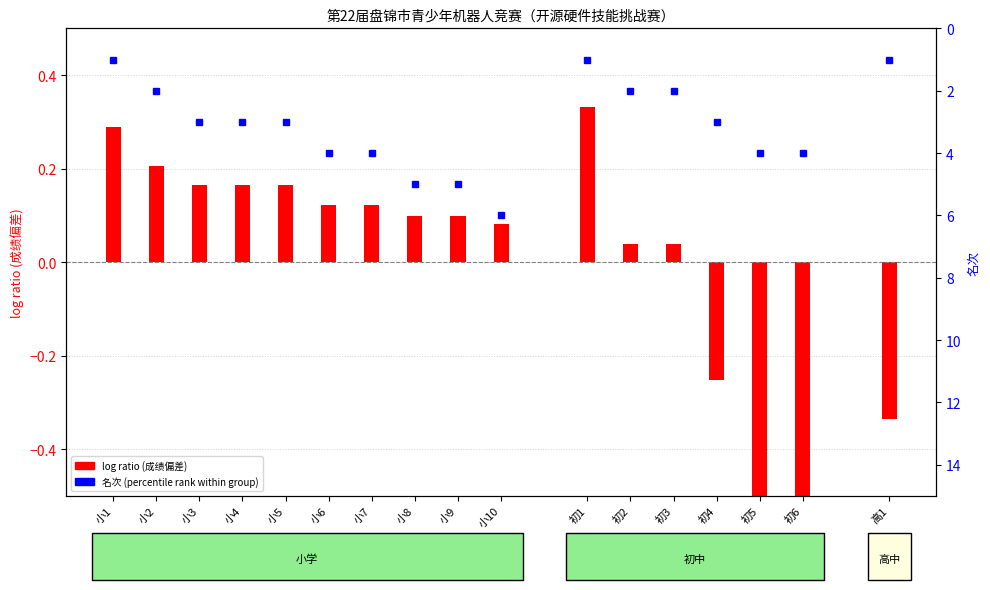

Which category has the highest value across all series?

小10